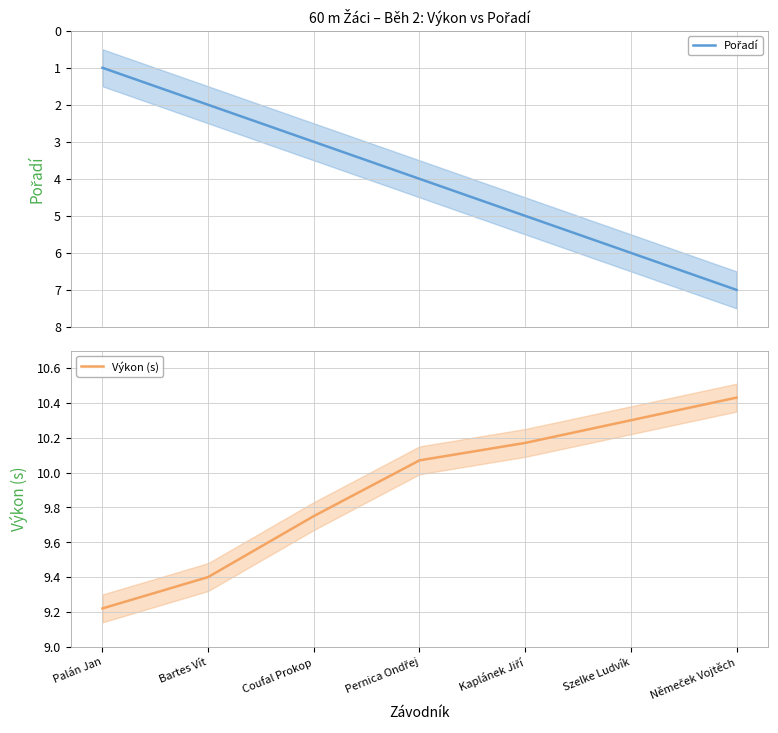

At which label does Pořadí first exceed 4?

Kaplánek Jiří